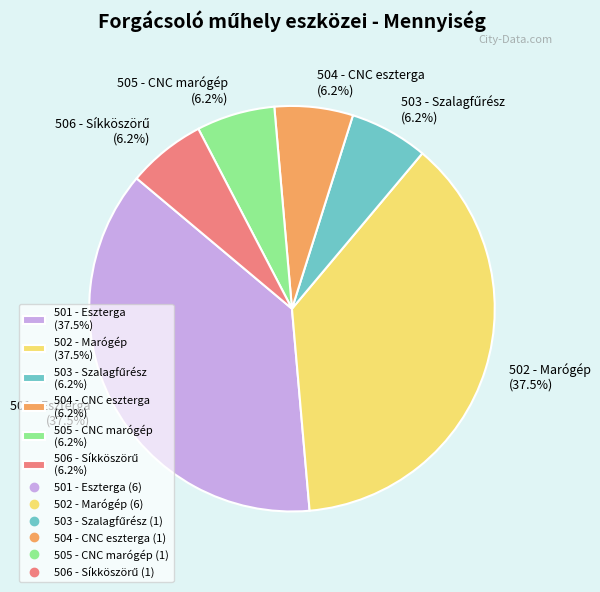

Is the sum of 501 - Eszterga (37.5%) and 505 - CNC marógép (6.2%) greater than half?

No